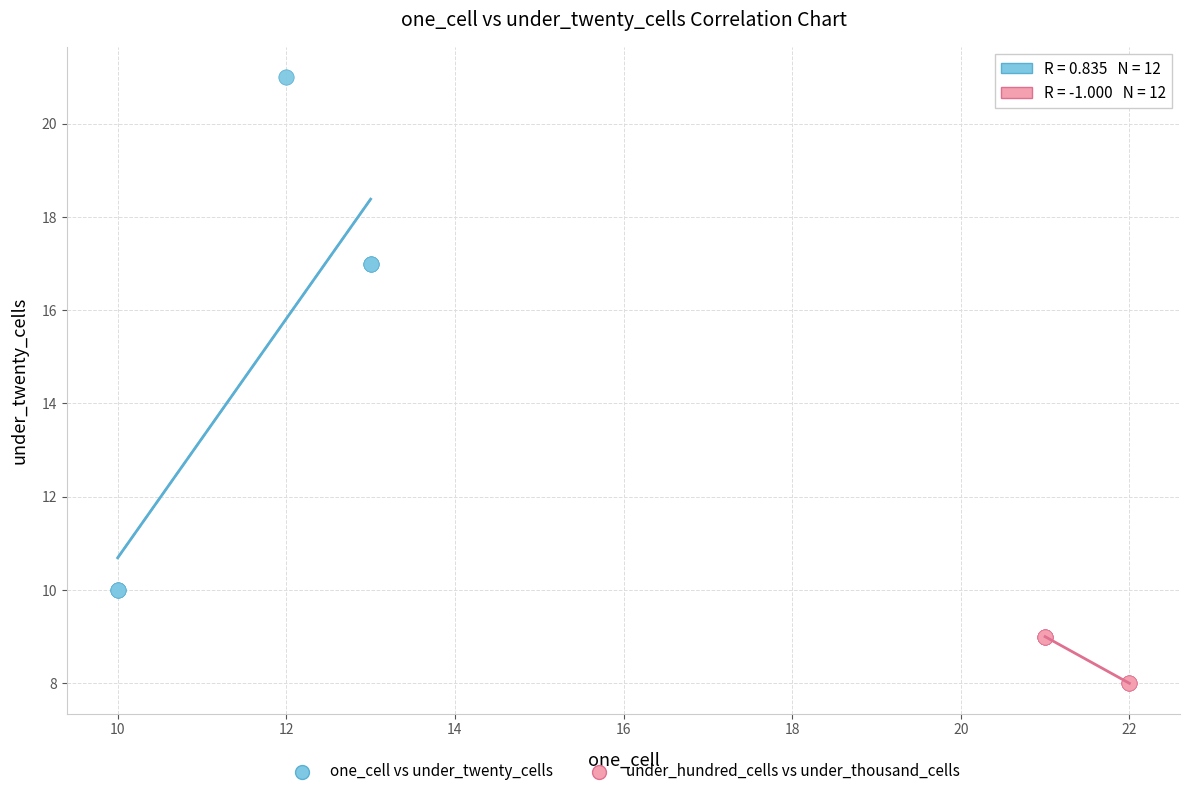

Which series contains the lowest Y value?

under_hundred_cells vs under_thousand_cells